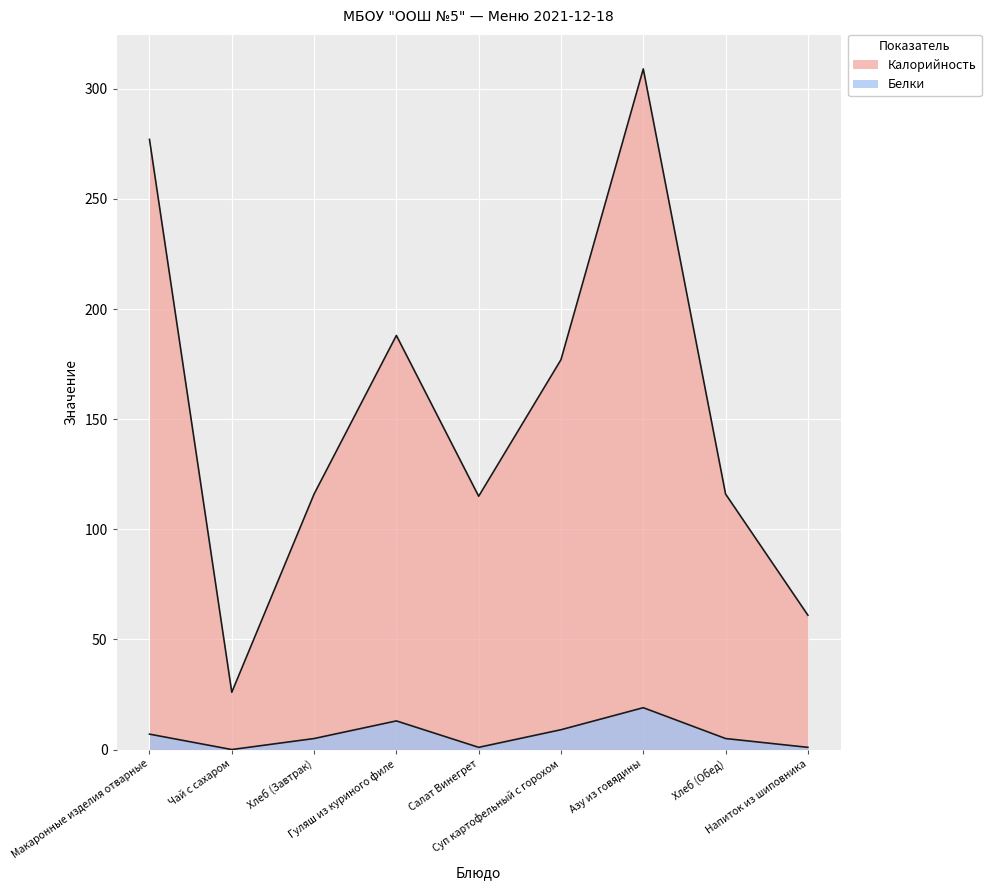

How many lines are shown in the chart?

2